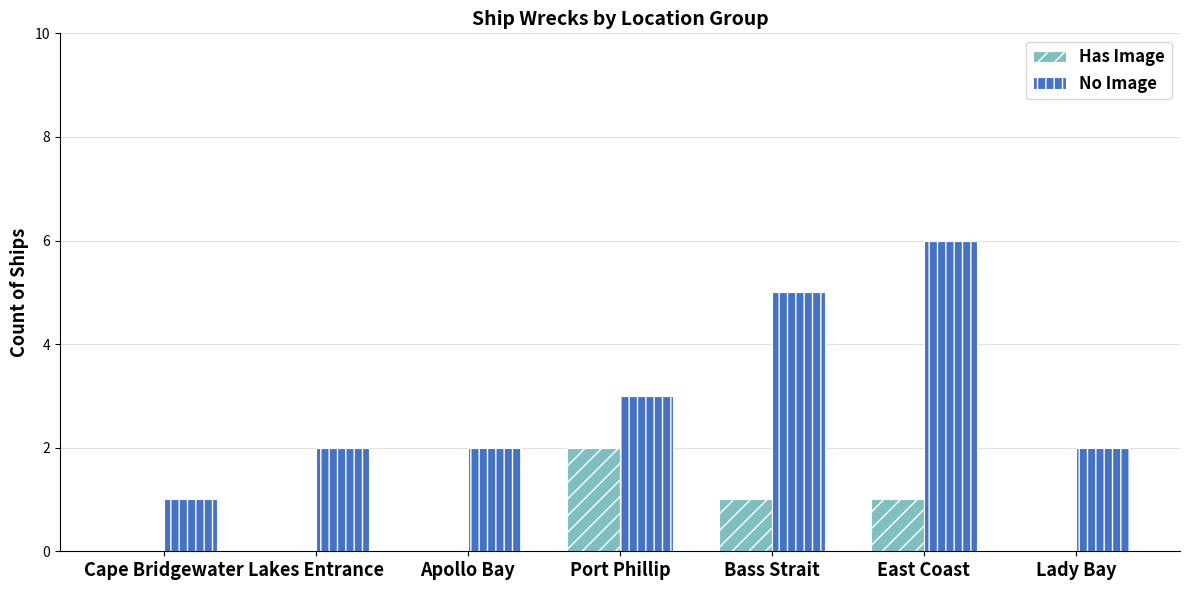

Does the chart contain stacked bars?

No